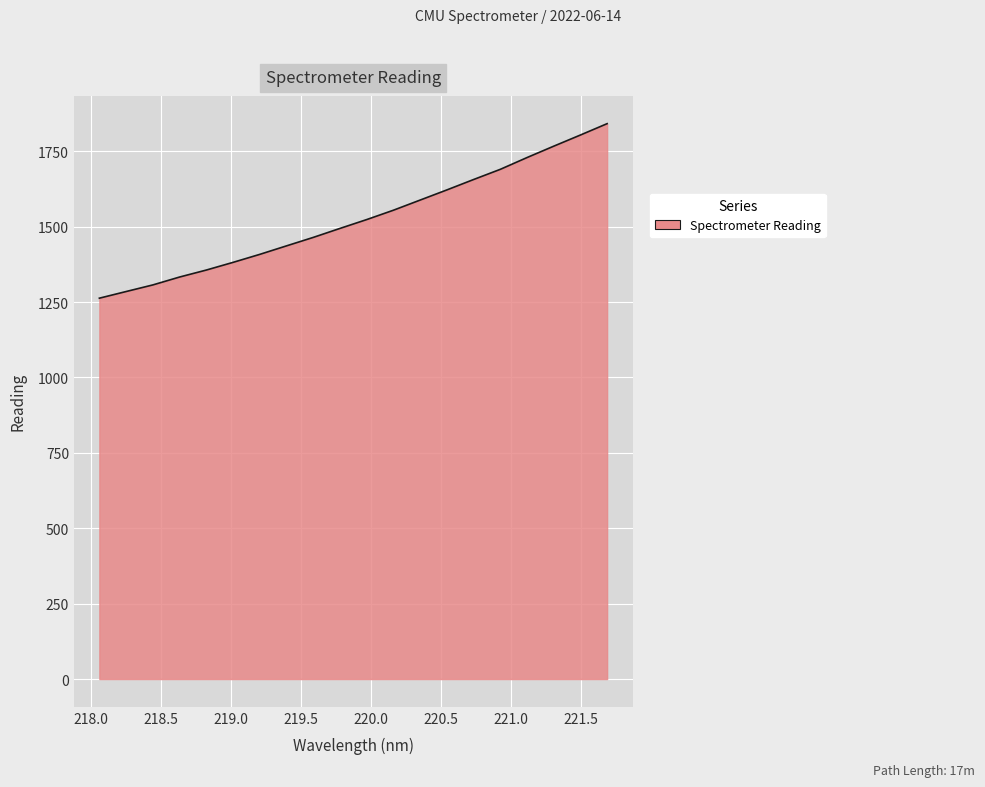

What is the smallest value displayed?

1262.7